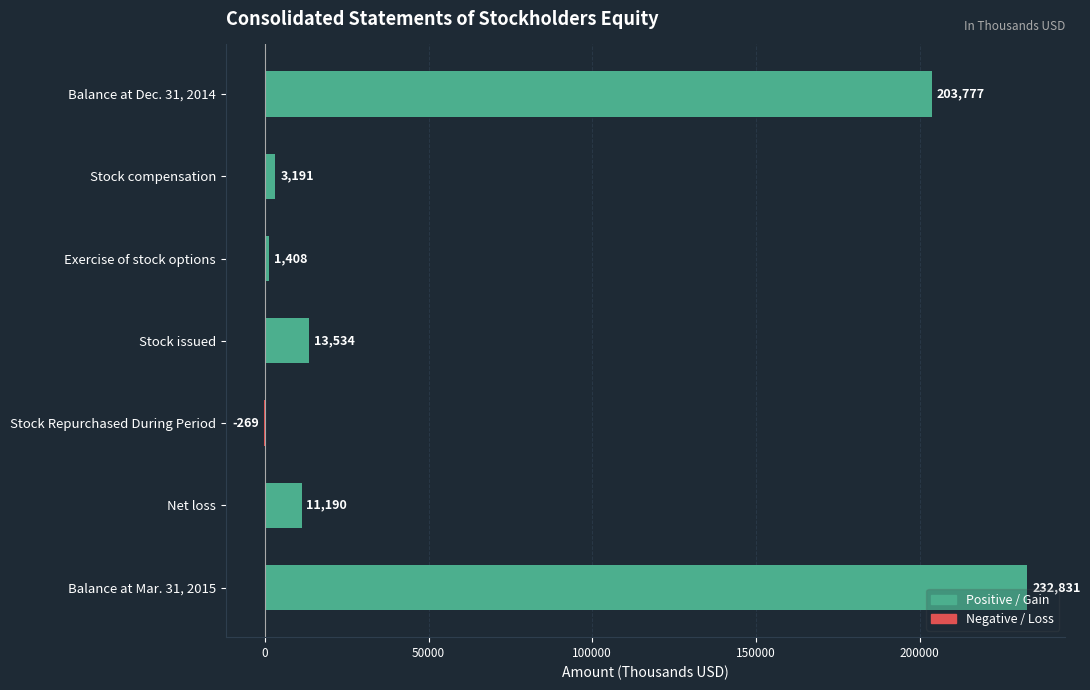

Which category has the highest value across all series?

Balance at Mar. 31, 2015